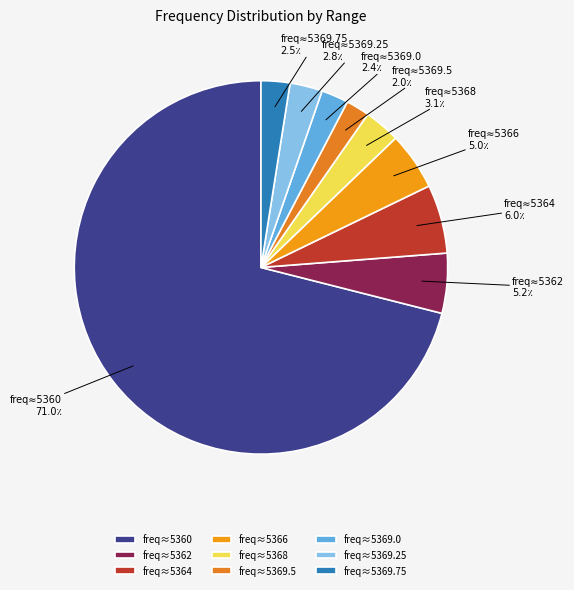

The freq≈5364 slice represents 6% of the pie. True or false?

True